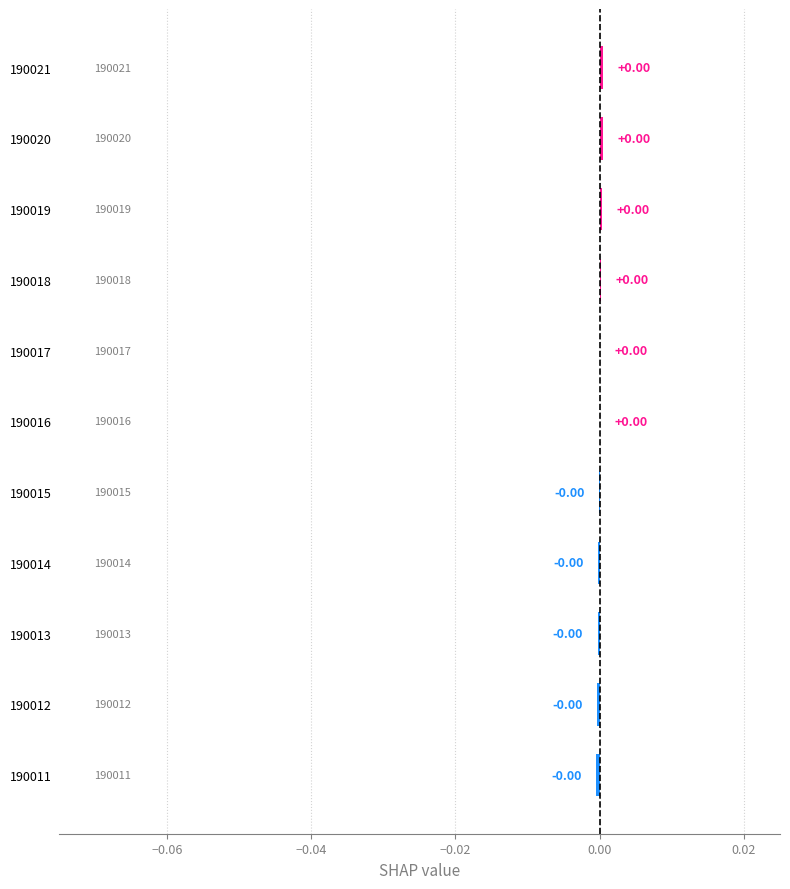

Where is the data nearest to the value 0?

190016